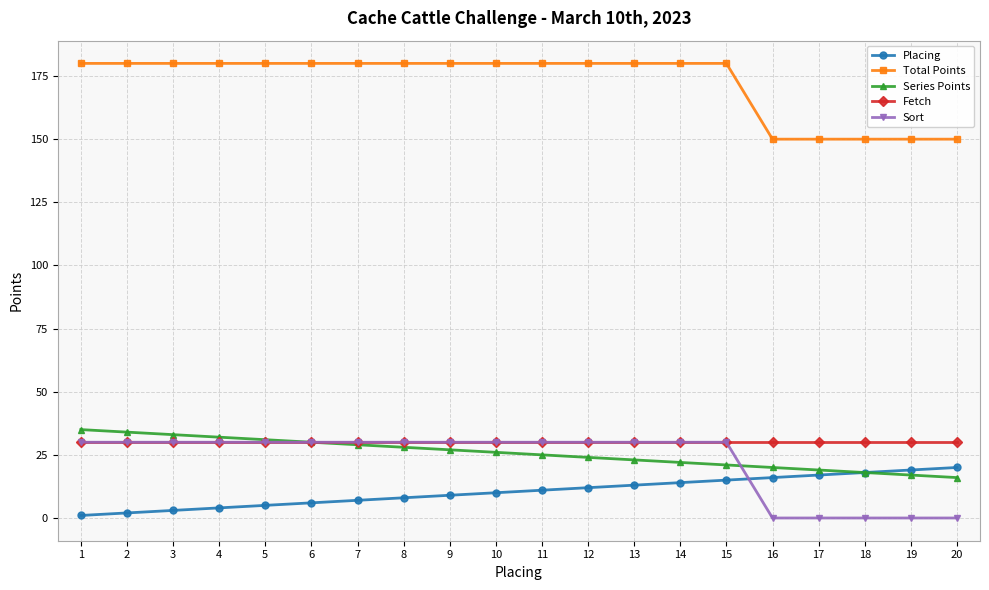

What is the greatest value displayed?

180